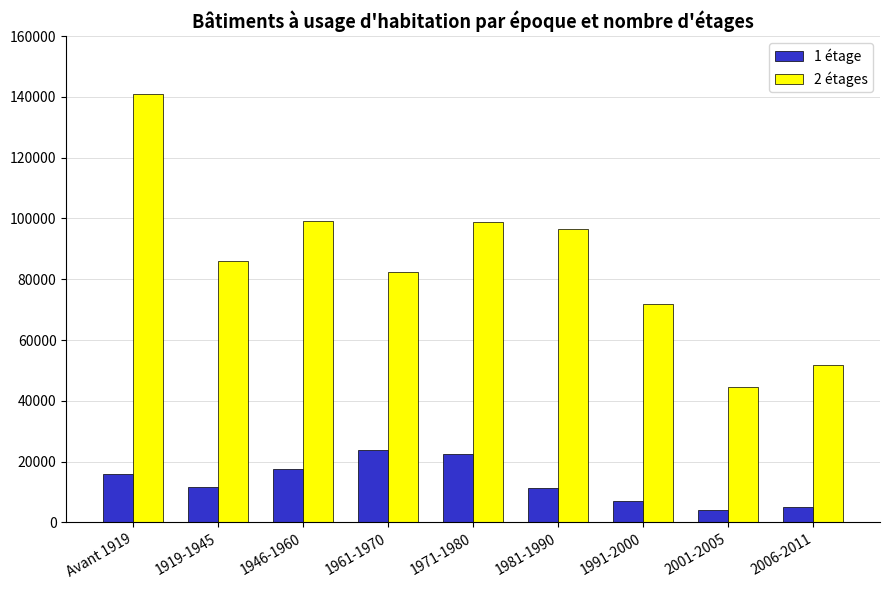

Which series has the widest spread of values?

2 étages